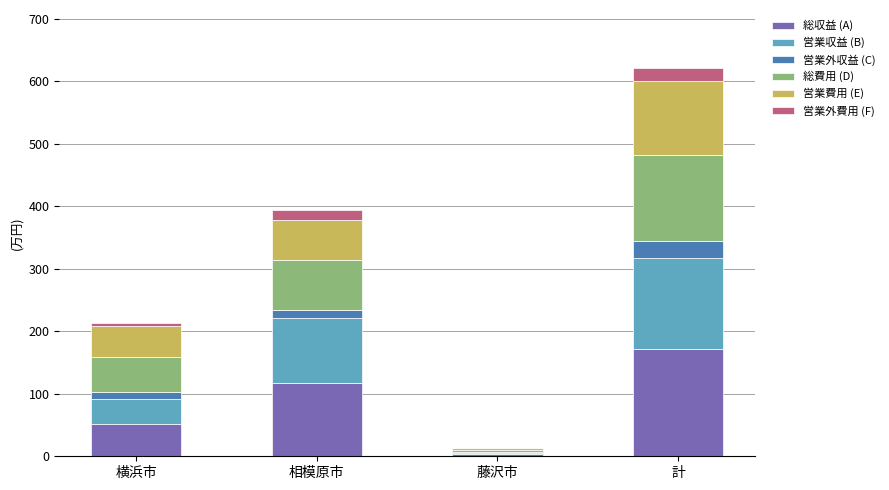

True or false: 総収益 (A) has a value of 304.3 at 計.

False